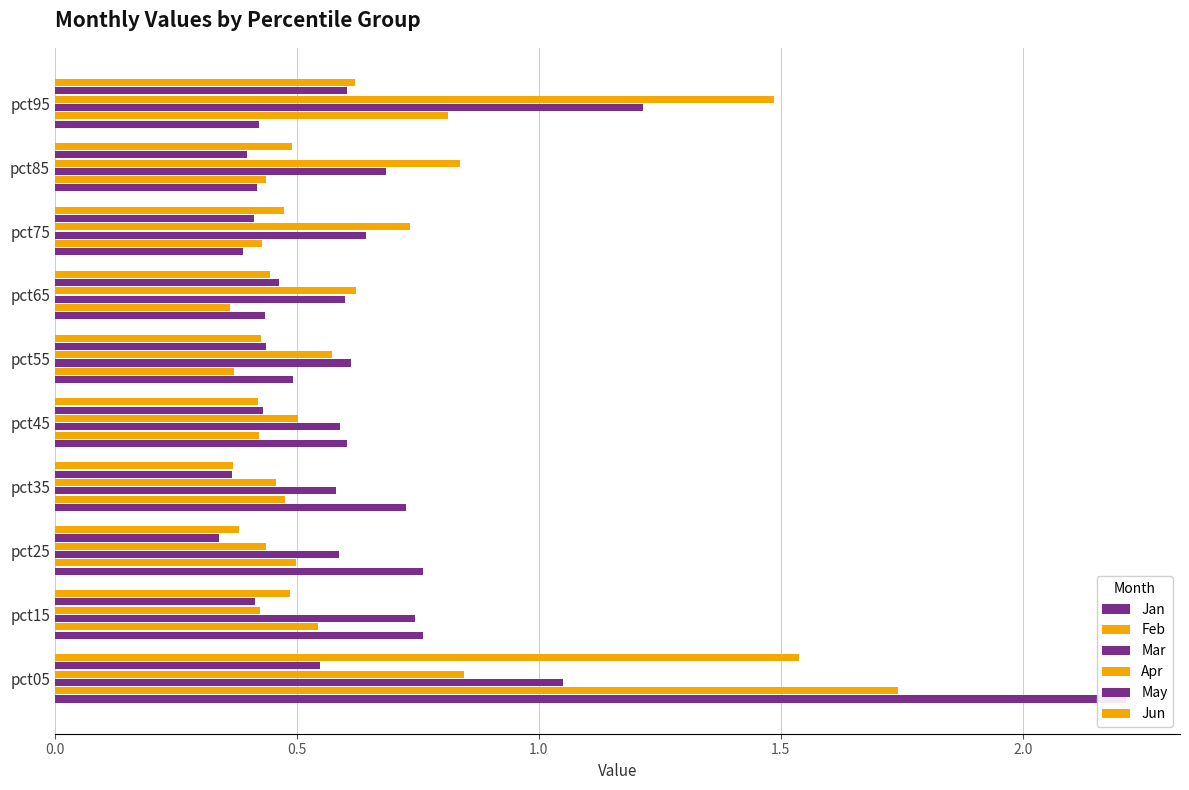

What is the spread (max minus min) of values at pct85?

0.4